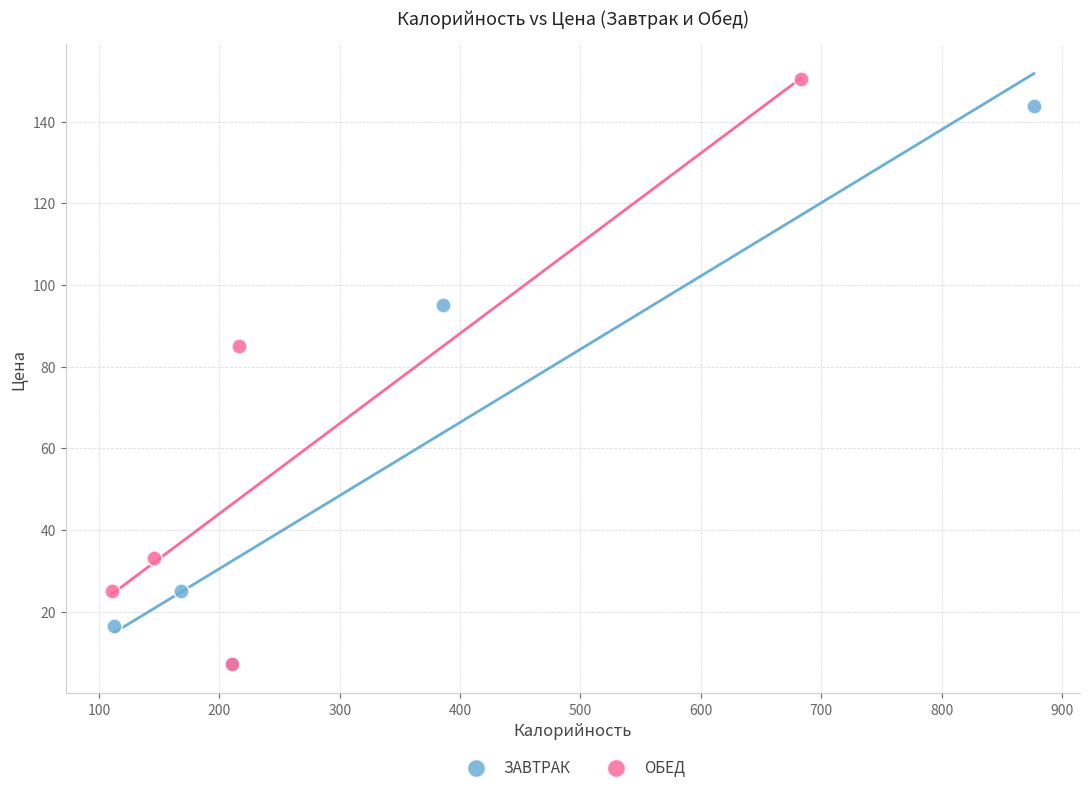

Which series contains the highest Y value?

ОБЕД